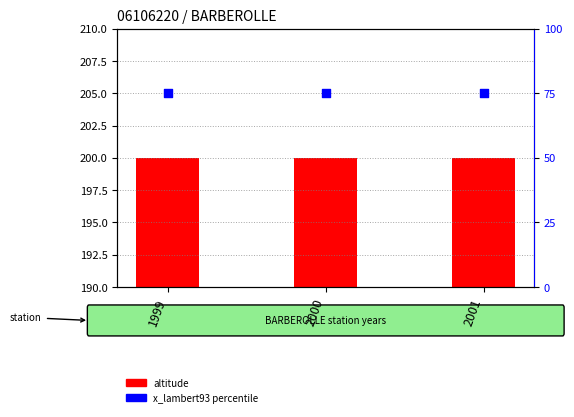

What are all the series names shown in the legend?

altitude, x_lambert93 percentile